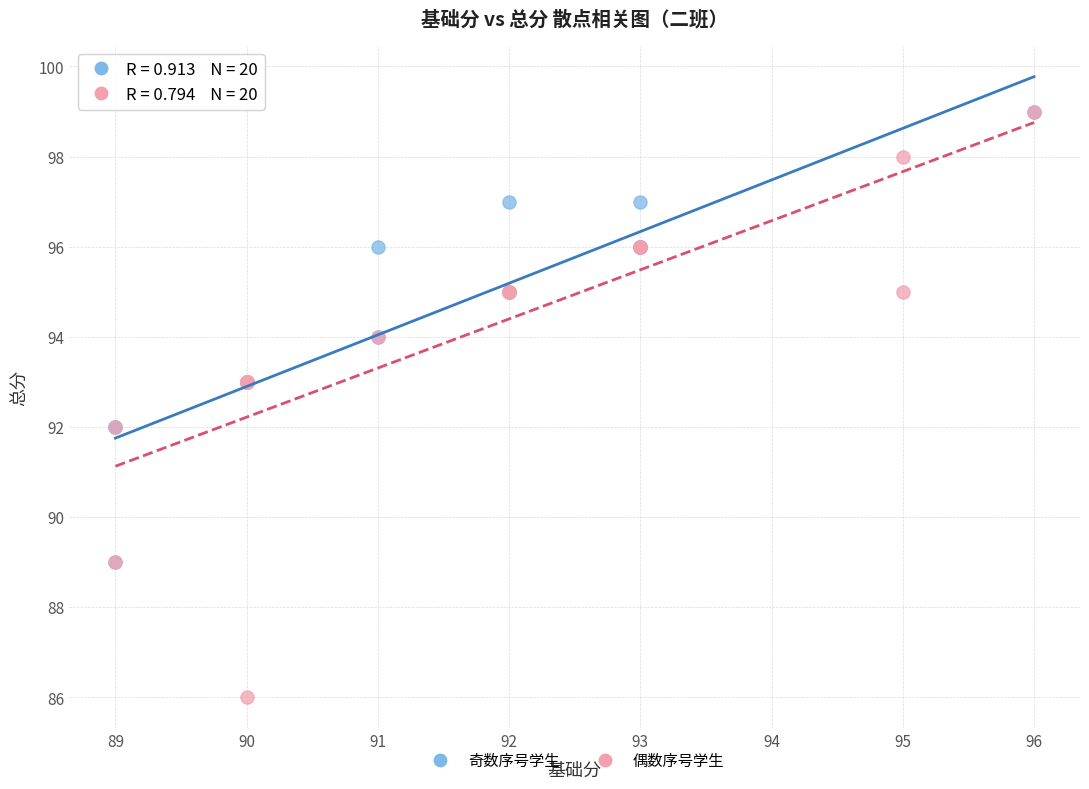

Which series reaches the minimum Y coordinate?

偶数序号学生